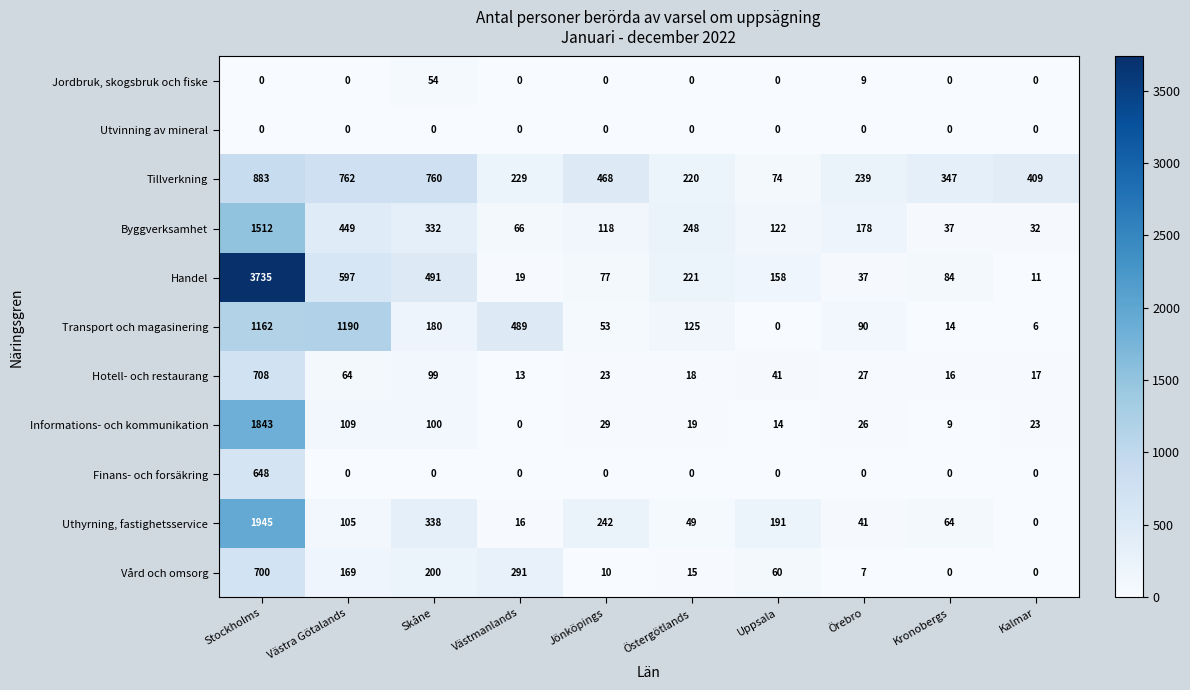

What is the greatest value displayed?

3735